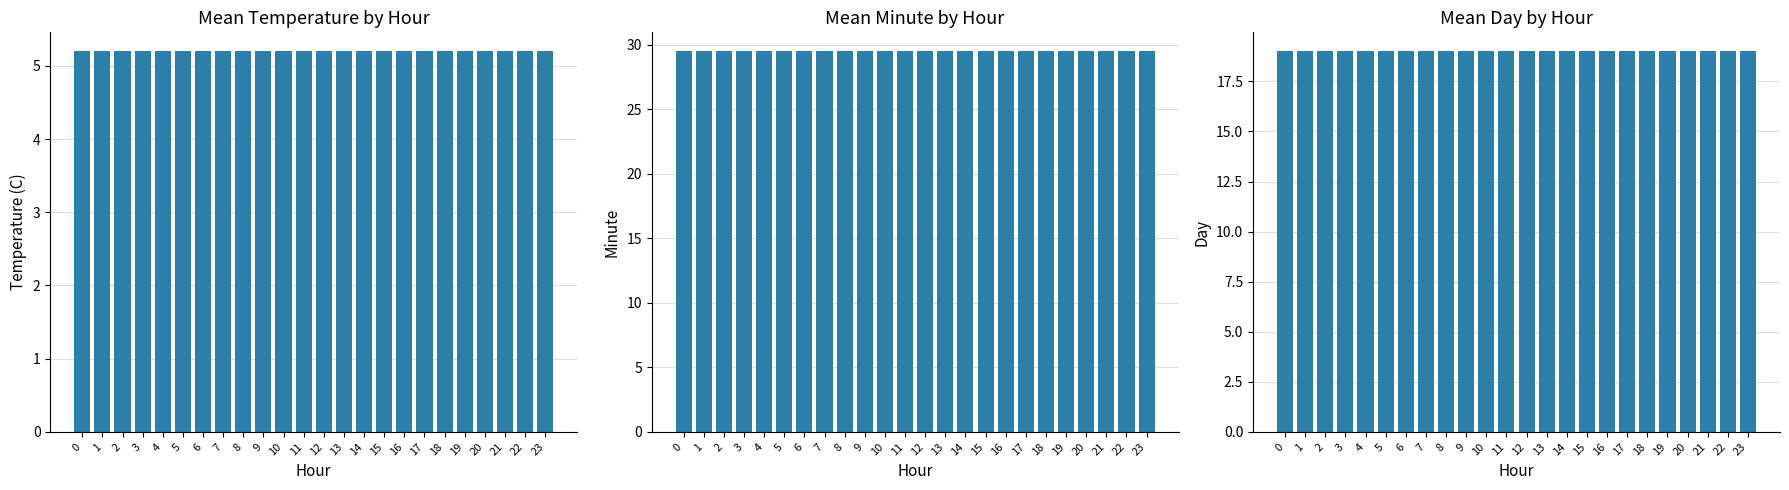

What is the spread (max minus min) of values at 11?

24.3